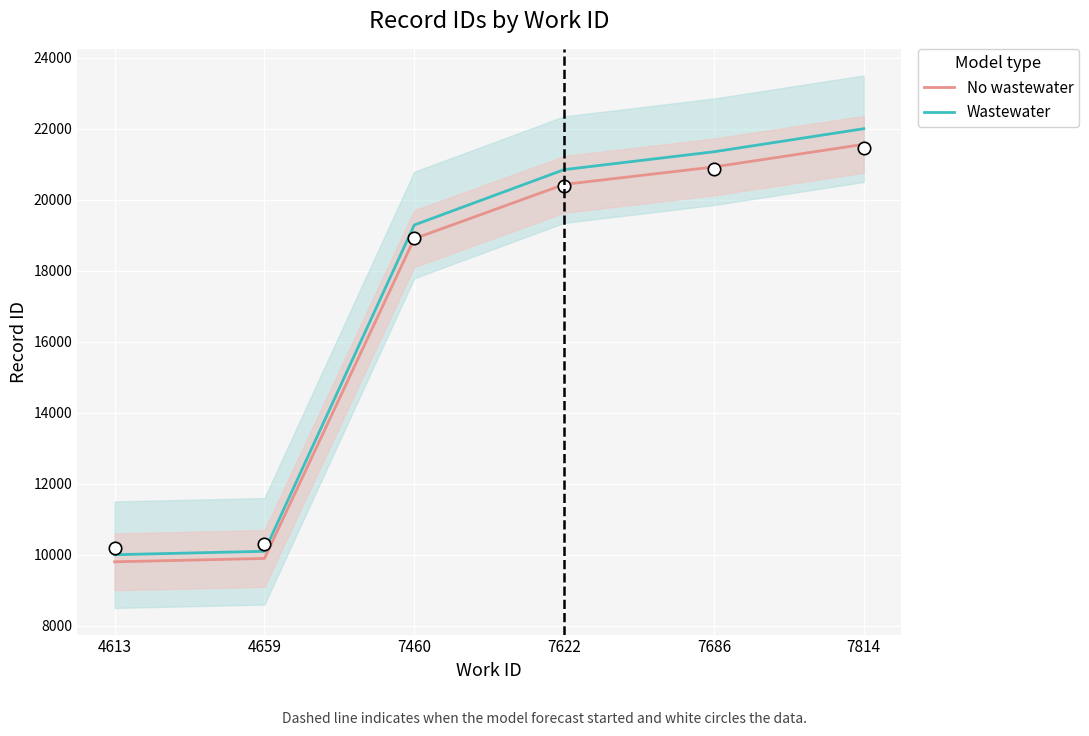

Which series contains the lowest Y value?

No wastewater